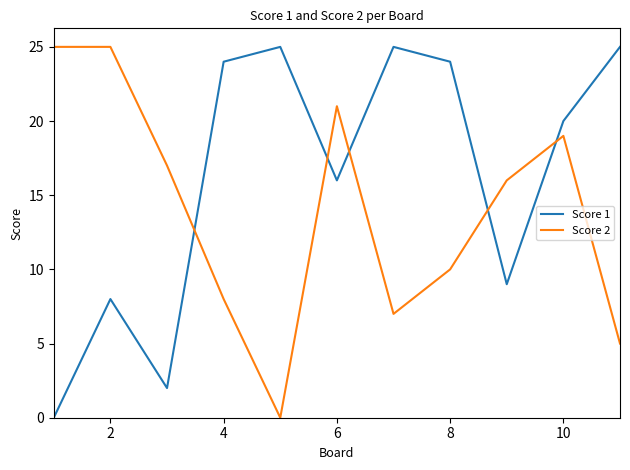

Which series ends up on top after the final intersection of Score 2 and Score 1?

Score 1